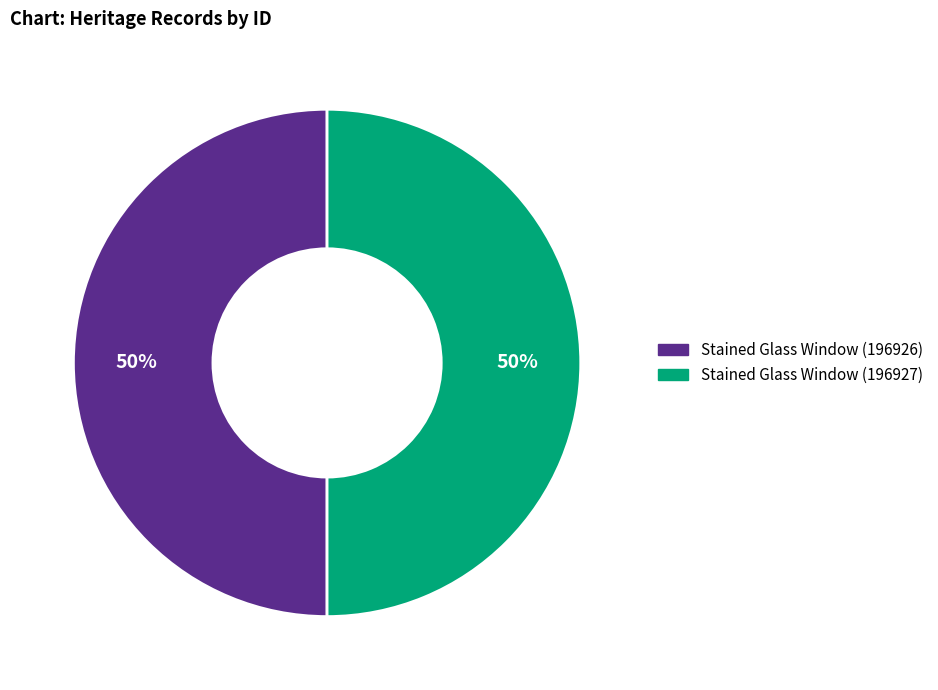

To the nearest percent, what portion does Stained Glass Window (196927) represent?

50%